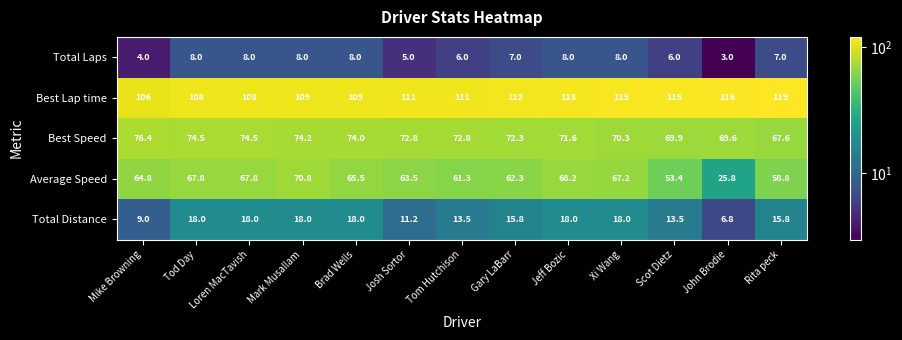

Which series has the largest range (max minus min)?

Average Speed